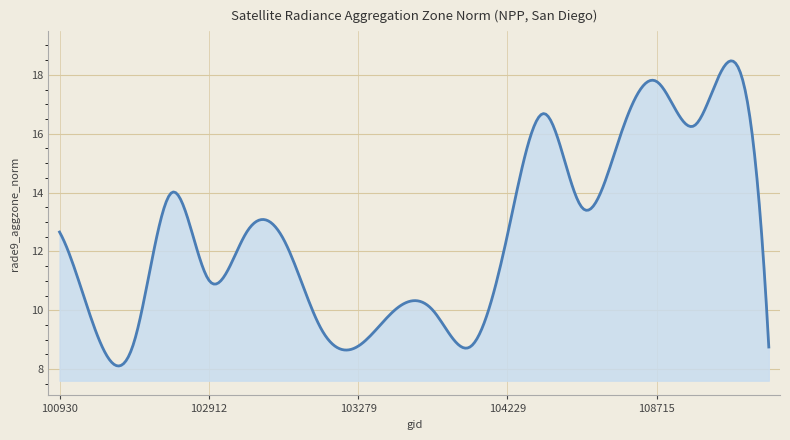

What is the maximum value shown in the chart?

18.5